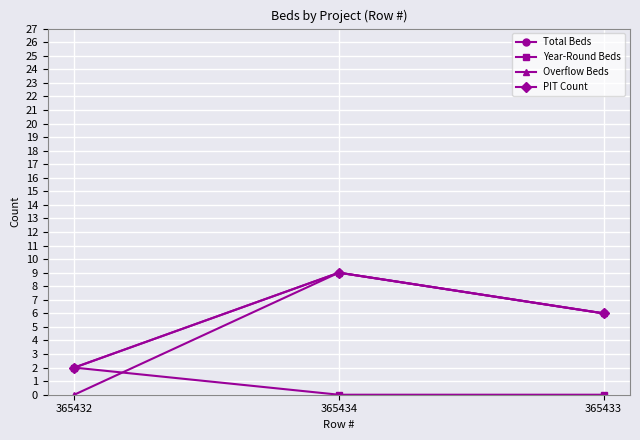

At how many categories does at least one series exceed 6?

1